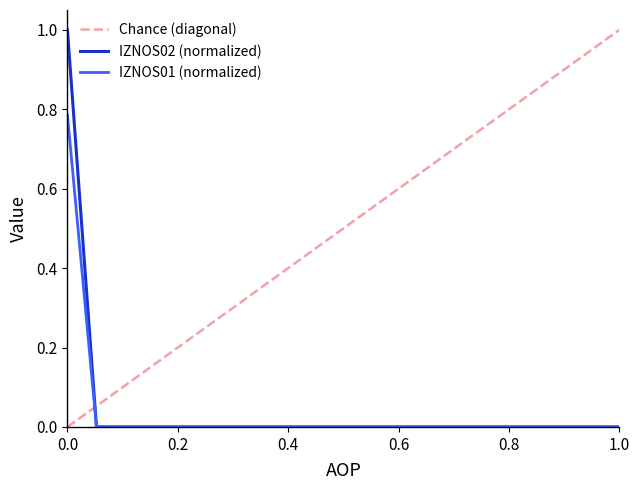

How many positive values does the IZNOS02 series have?

1